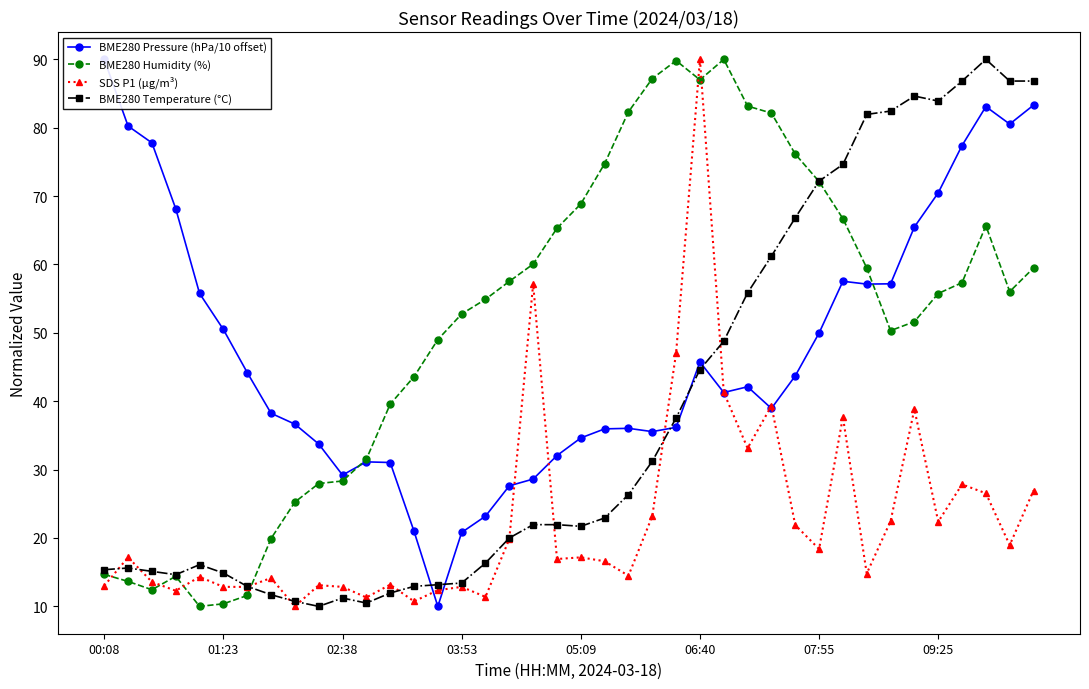

Is it true that SDS P1 (µg/m³) equals 22.5 at 01:23?

False